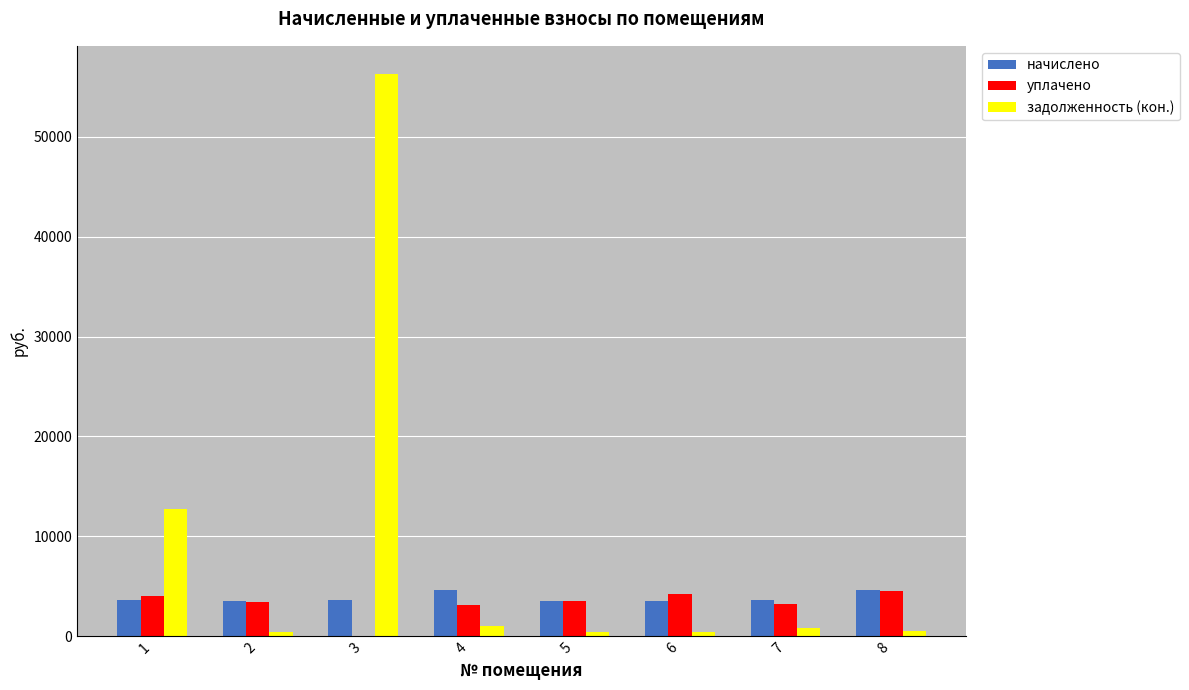

At which category is the sum across all series the highest?

3